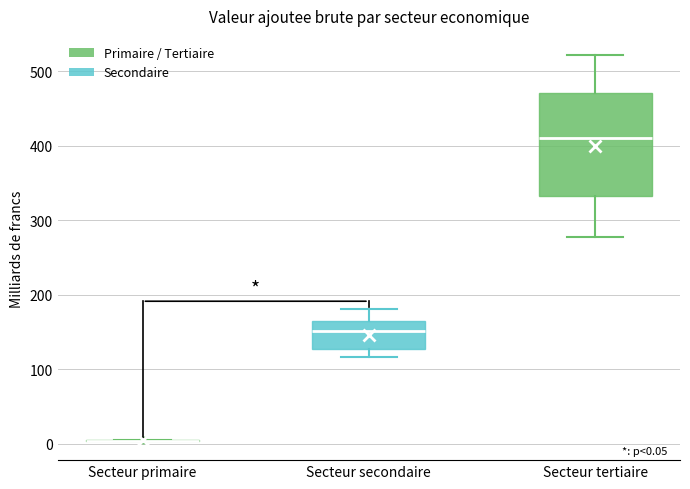

Which box is the tallest, from its lower edge to its upper edge?

Secteur tertiaire